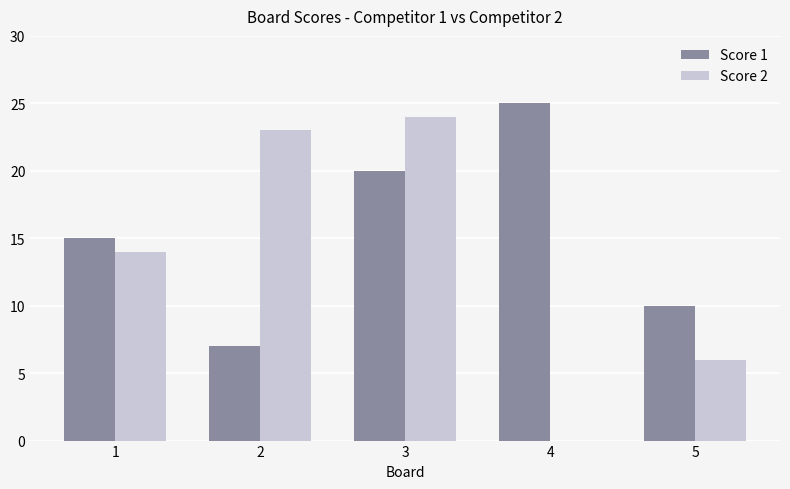

Between 1 and 5, which series saw the biggest shift?

Score 2